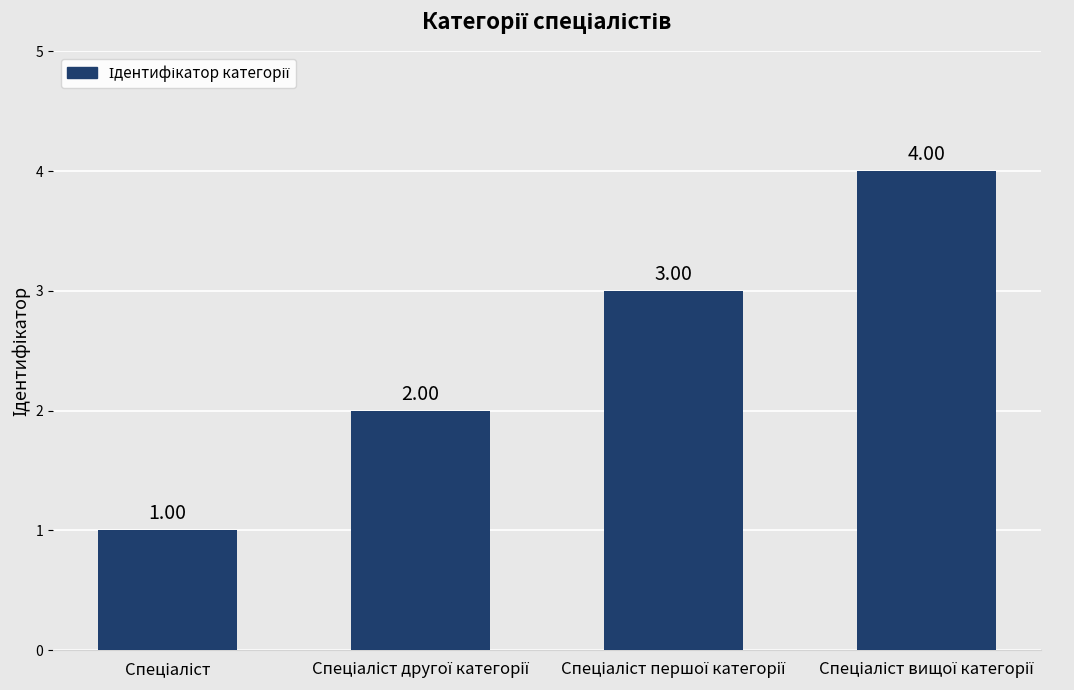

What is the sum of all values?

10